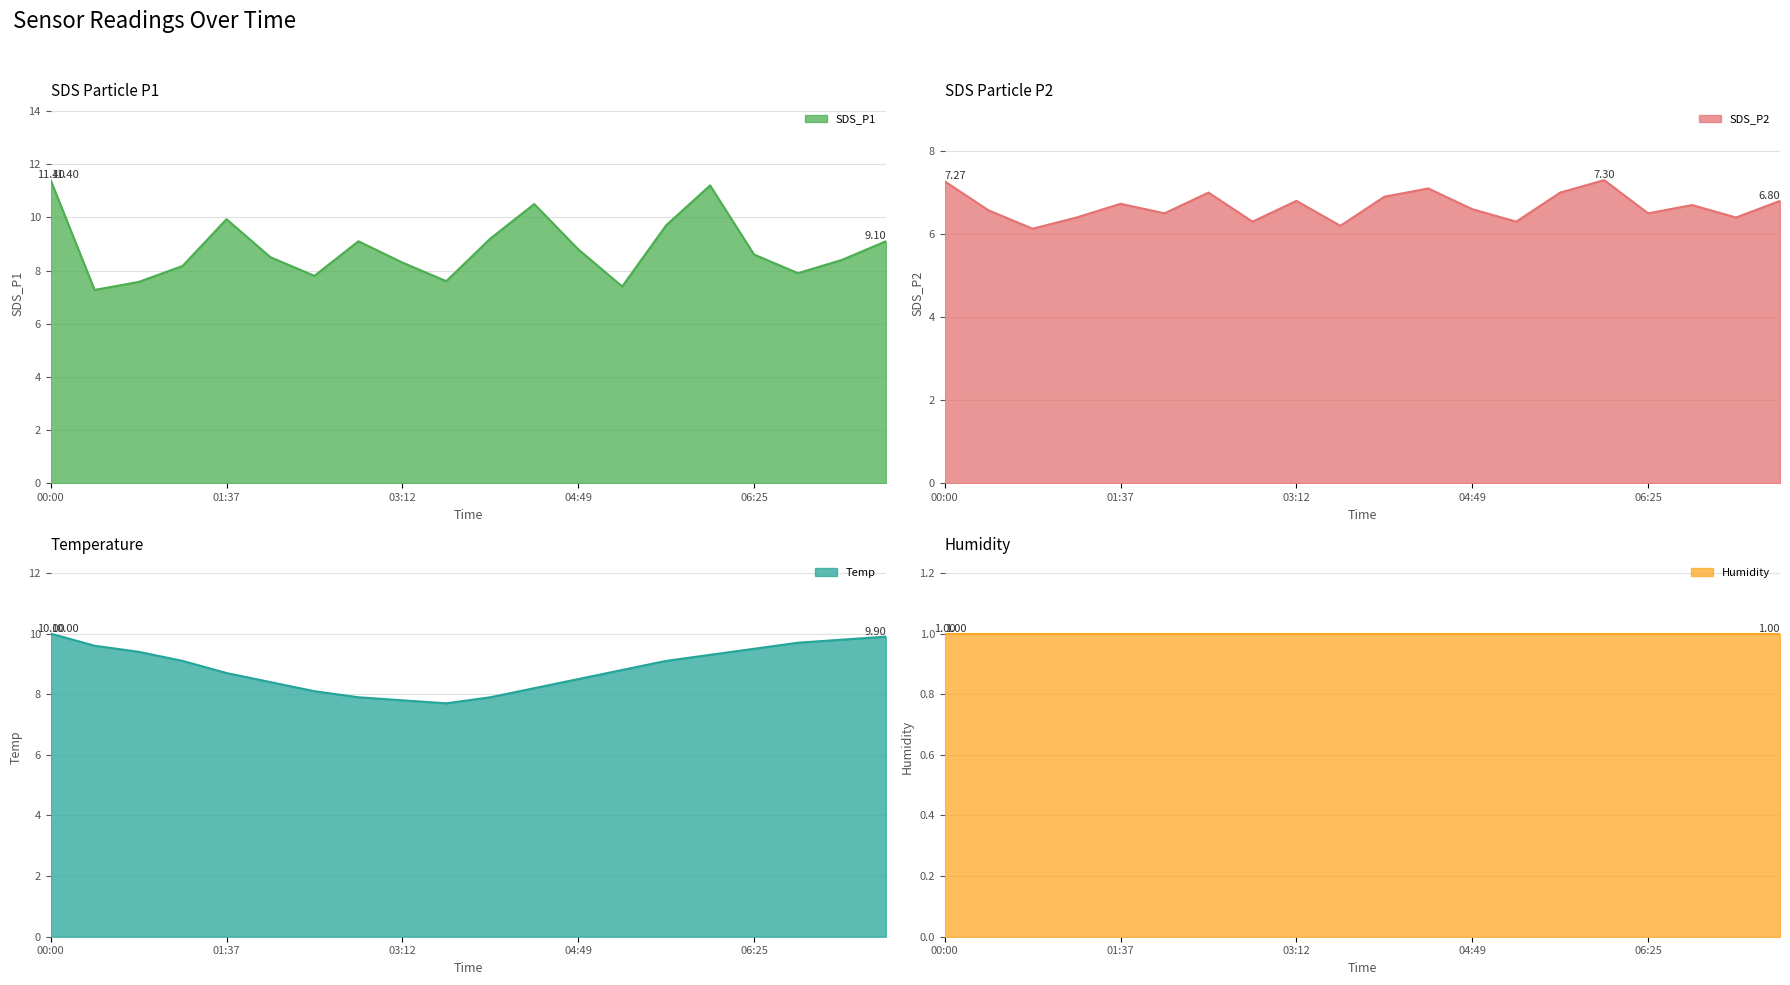

Which category has the highest value in the Temp series?

00:00